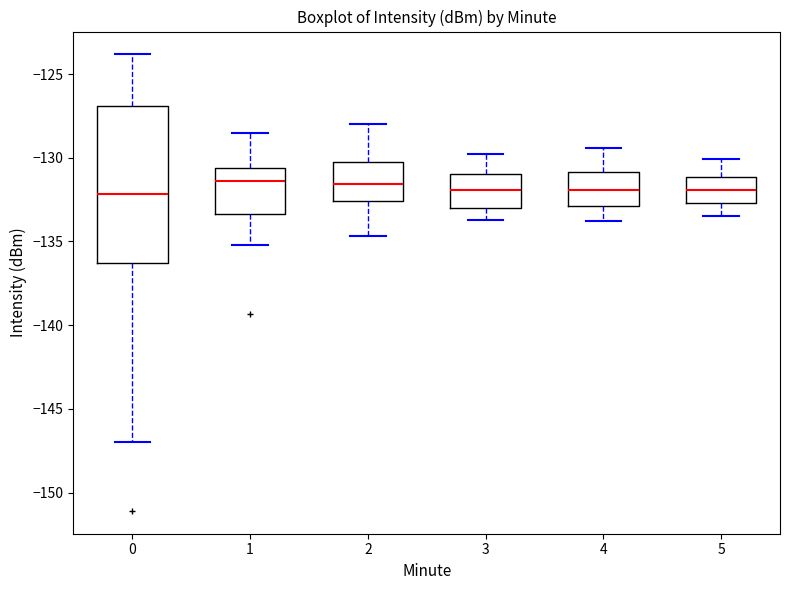

Reading left to right, read every box against the y-axis: the position of its median line, the range the box covers, and the ends of its whiskers. The values are not printed on the chart, so give them approximately, as read against the axis.

0: median -132.0, box -136.5 to -127.0, whiskers -147.0 to -124.0
1: median -131.5, box -133.5 to -130.5, whiskers -135.0 to -128.5
2: median -131.5, box -132.5 to -130.0, whiskers -134.5 to -128.0
3: median -132.0, box -133.0 to -131.0, whiskers -133.5 to -130.0
4: median -132.0, box -133.0 to -131.0, whiskers -134.0 to -129.5
5: median -132.0, box -132.5 to -131.0, whiskers -133.5 to -130.0